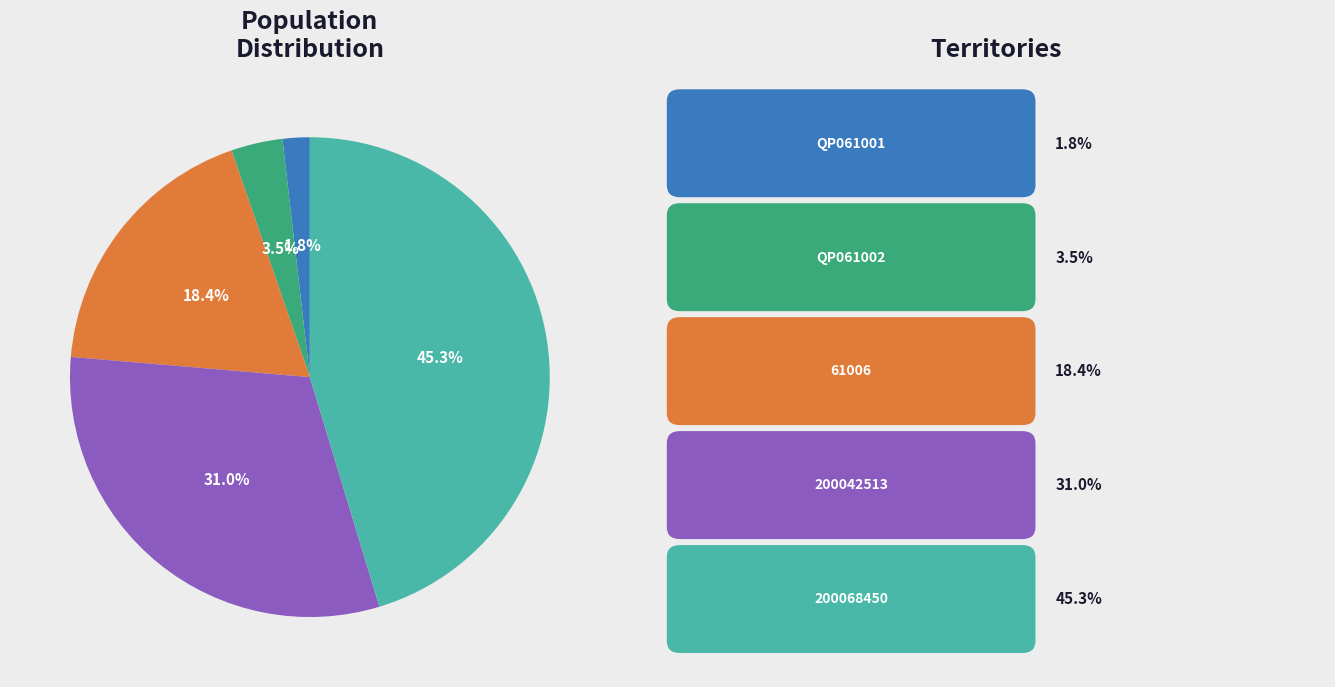

Does any single category account for the majority?

No